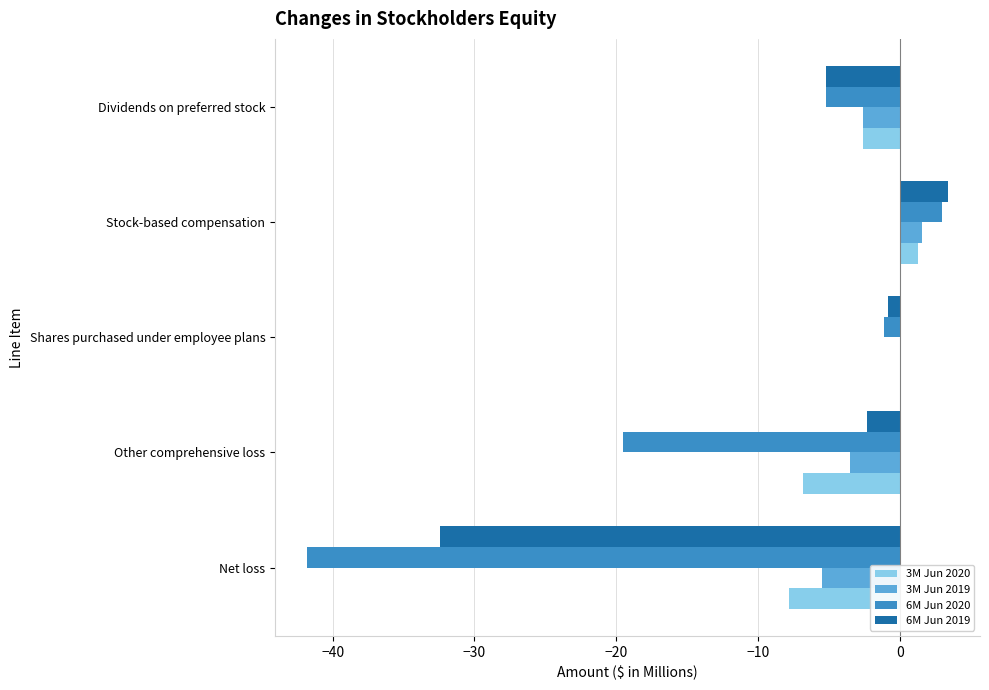

How many values in 6M Jun 2019 are above zero?

1